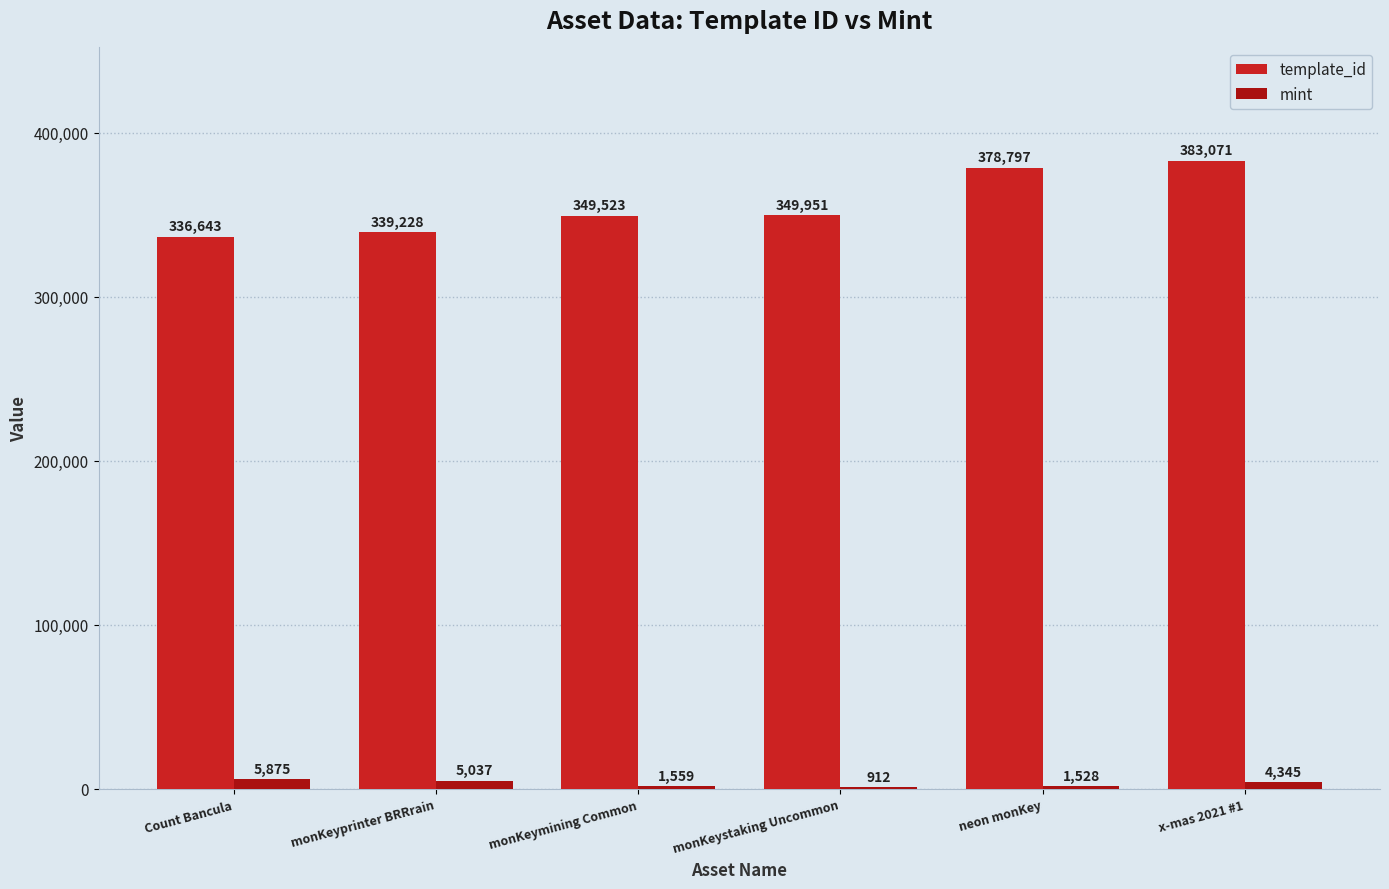

What is the spread (max minus min) of values at monKeystaking Uncommon?

349039